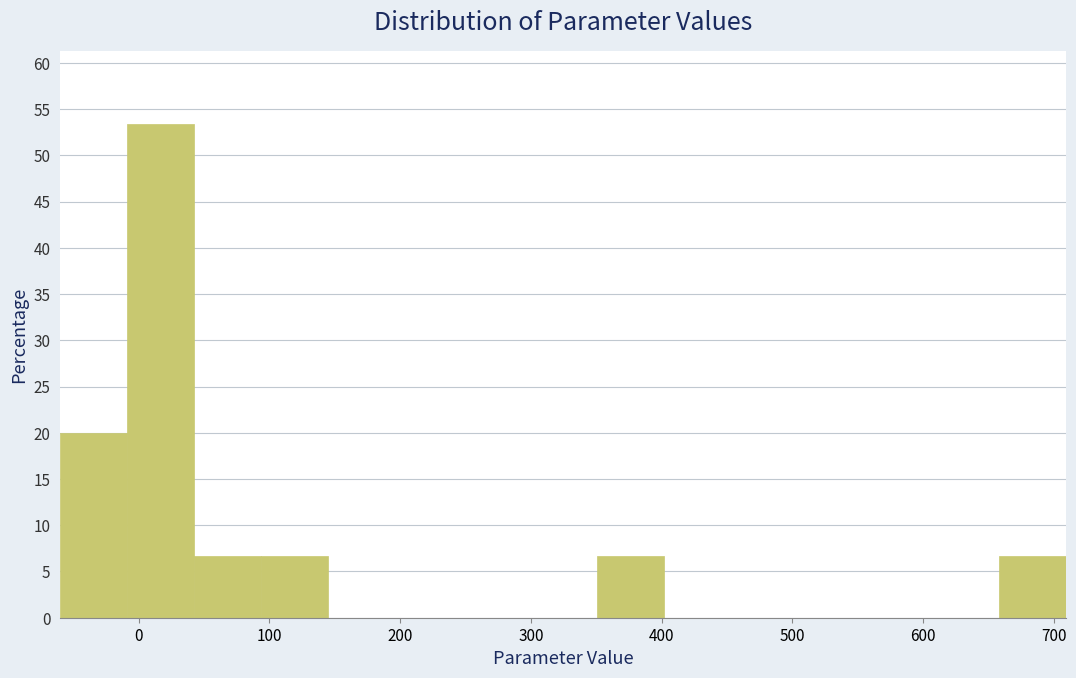

Reading left to right, transcribe this chart: for each bar, give the range it covers on the x-axis and its height. Neither the bar edges nor the heights are printed on the chart, so give them approximately, as read against the axes.

-60 to -10: 20.0
-10 to 40: 53.5
40 to 90: 6.5
90 to 150: 6.5
150 to 200: 0
200 to 250: 0
250 to 300: 0
300 to 350: 0
350 to 400: 6.5
400 to 450: 0
450 to 500: 0
500 to 560: 0
560 to 610: 0
610 to 660: 0
660 to 710: 6.5